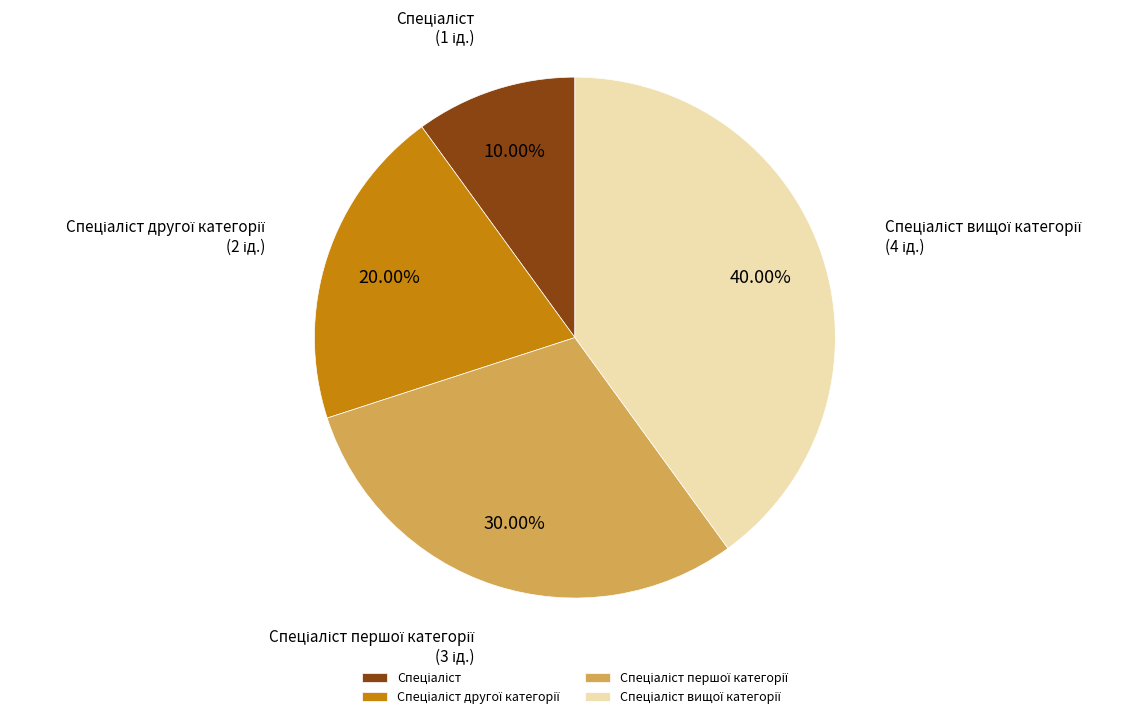

Is there a majority slice in this chart?

No